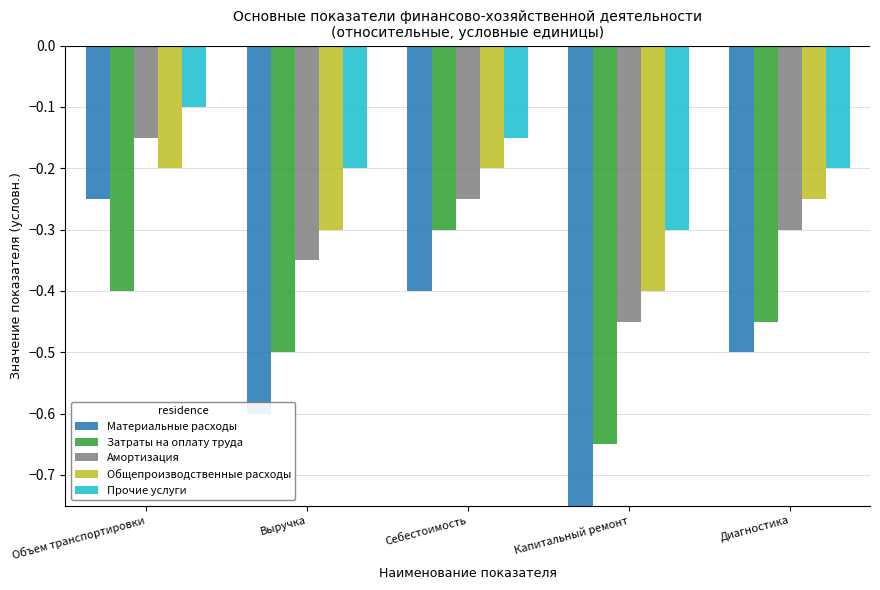

Rank the series at Объем транспортировки from highest to lowest value.

Прочие услуги, Амортизация, Общепроизводственные расходы, Материальные расходы, Затраты на оплату труда